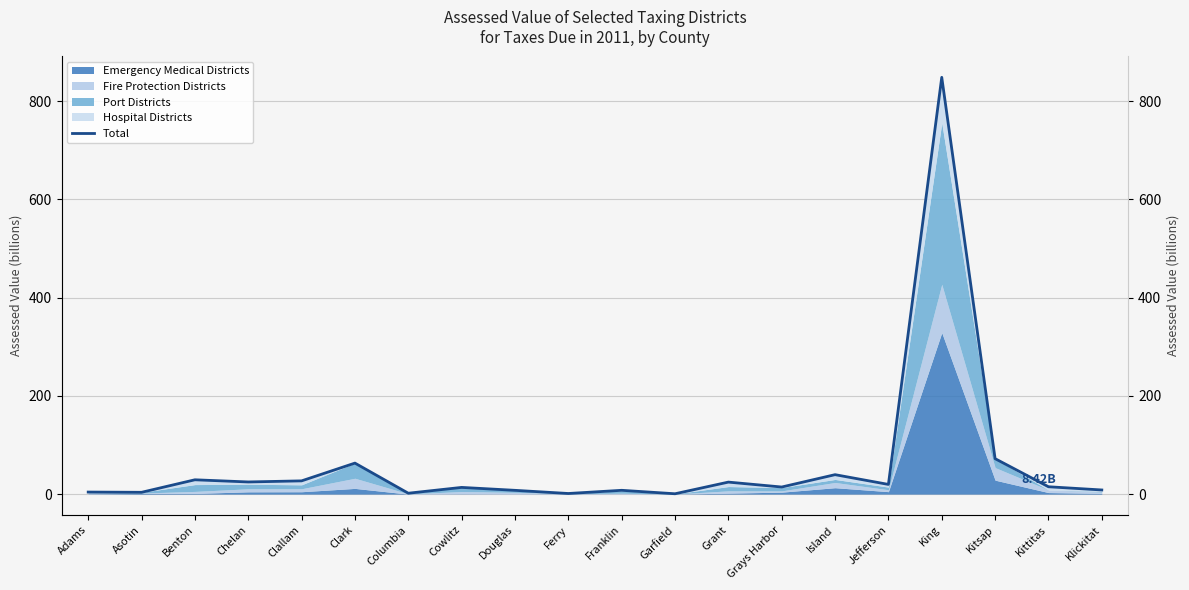

What is the change in value from Clallam to Columbia?

-25.2